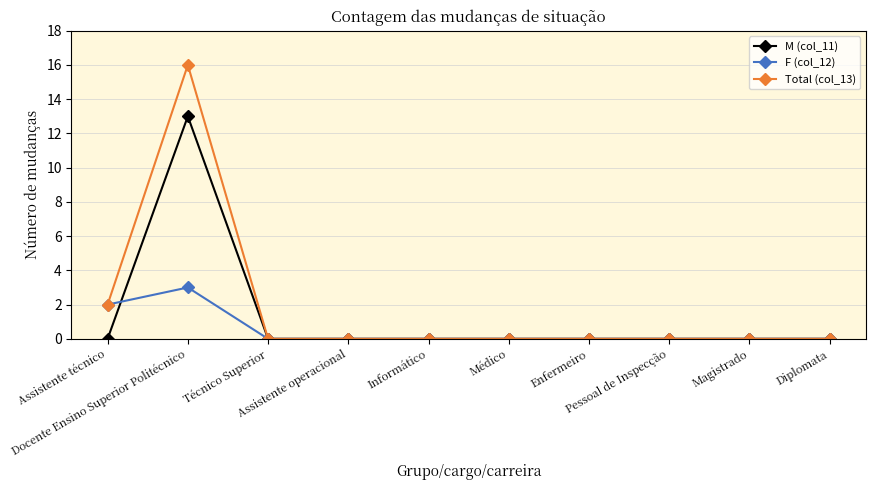

Is it true that F (col_12) equals 0 at Médico?

True